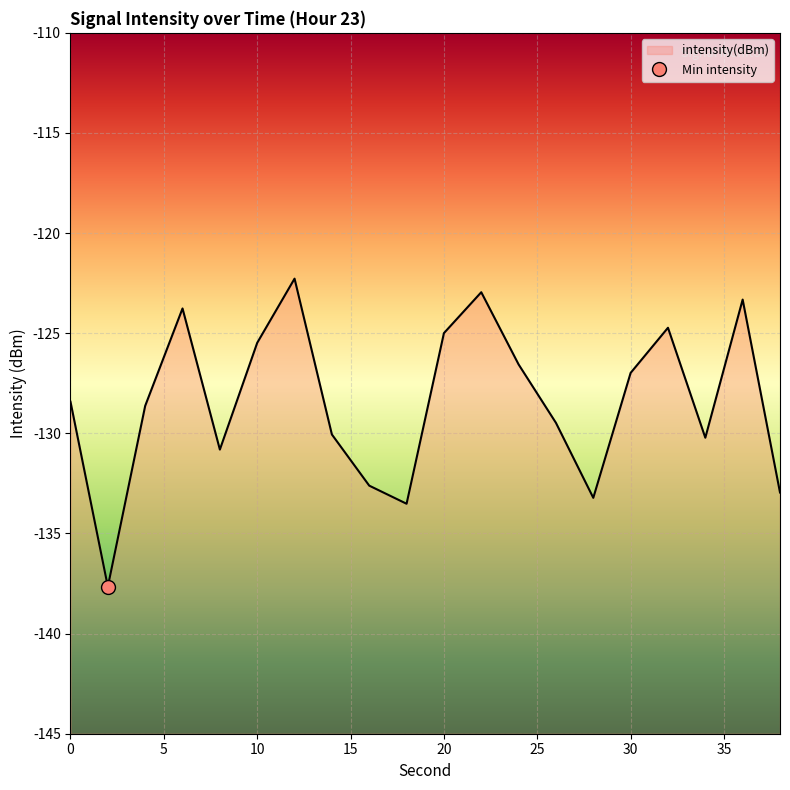

What is the average value?

-128.4